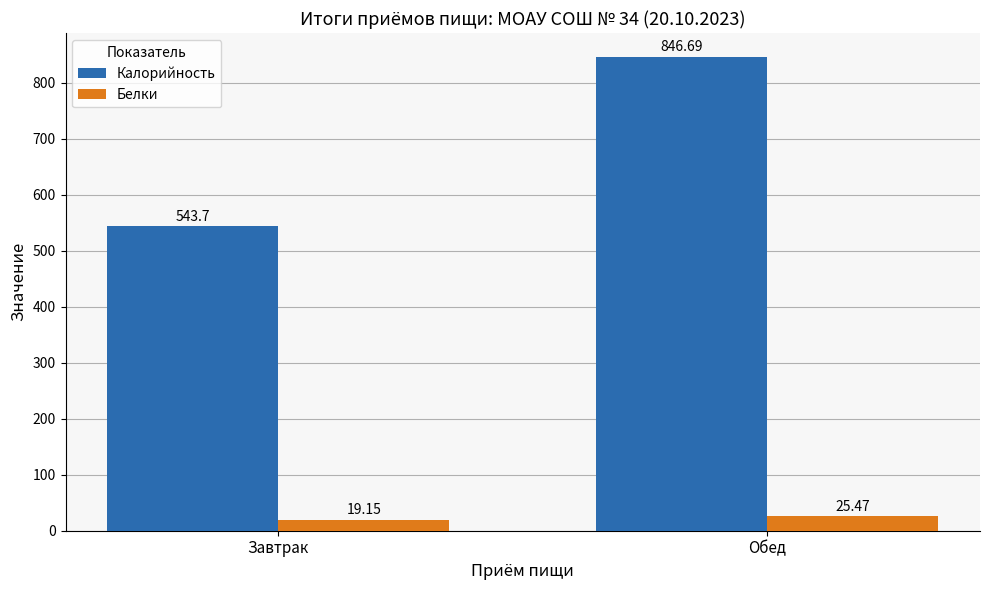

What is the spread (max minus min) of values at Обед?

821.2